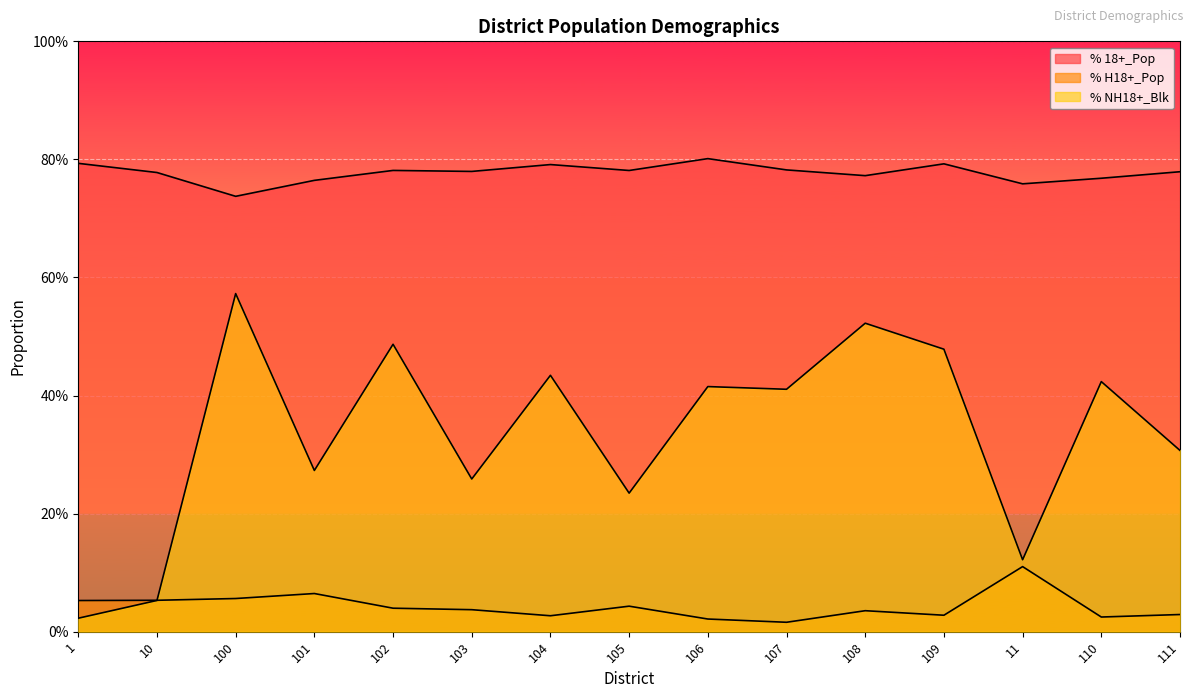

True or false: % H18+_Pop has more than 0 points higher than both neighbors.

True